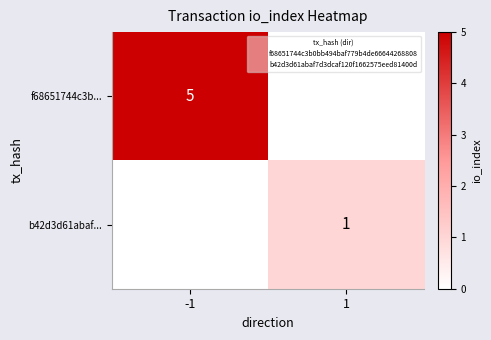

At which category is the sum across all series the highest?

-1